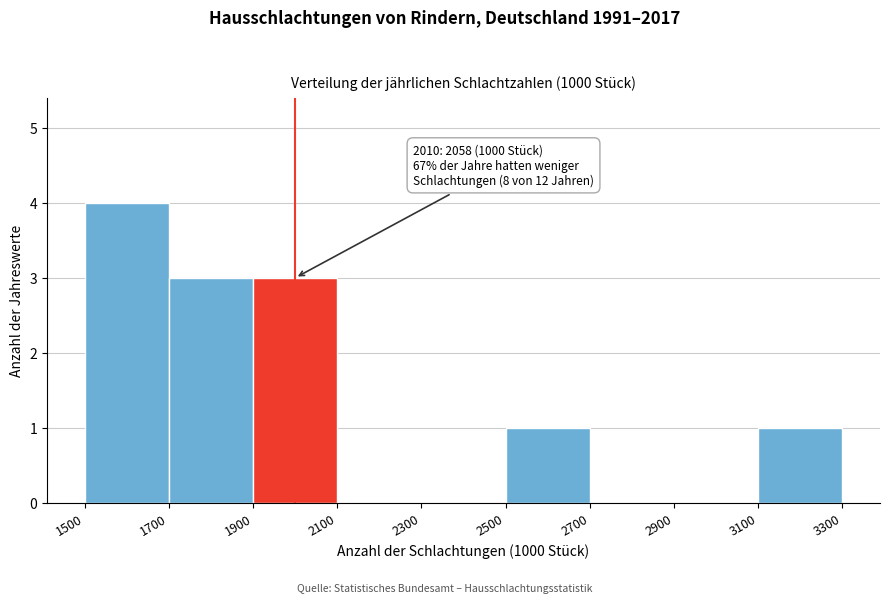

Over which range of the x-axis is the bar tallest?

1500 to 1700